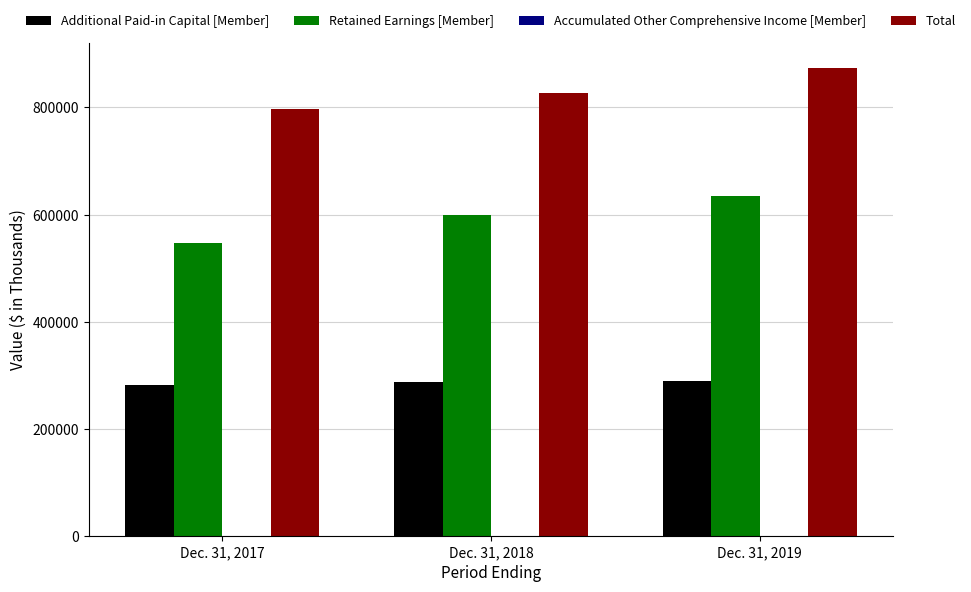

Rank the series by their average value, from highest to lowest.

Total, Retained Earnings [Member], Additional Paid-in Capital [Member], Accumulated Other Comprehensive Income [Member]